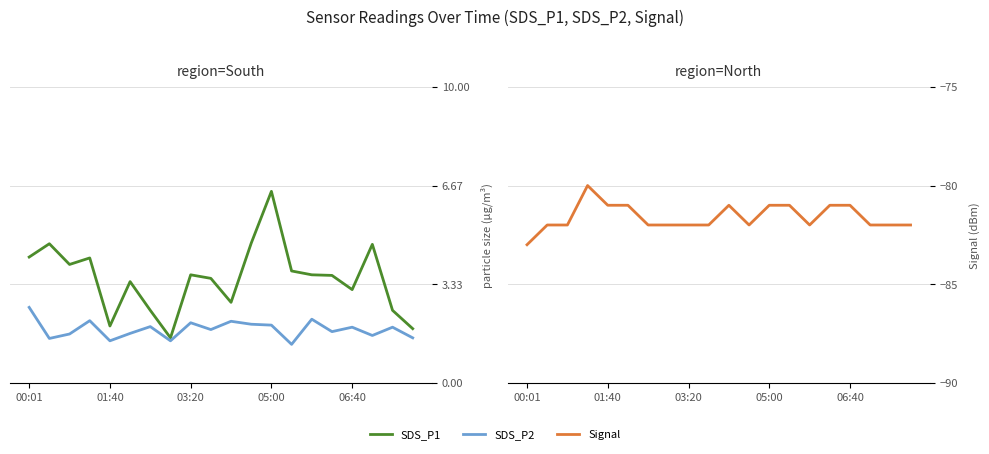

What position from the right is 05:00?

8